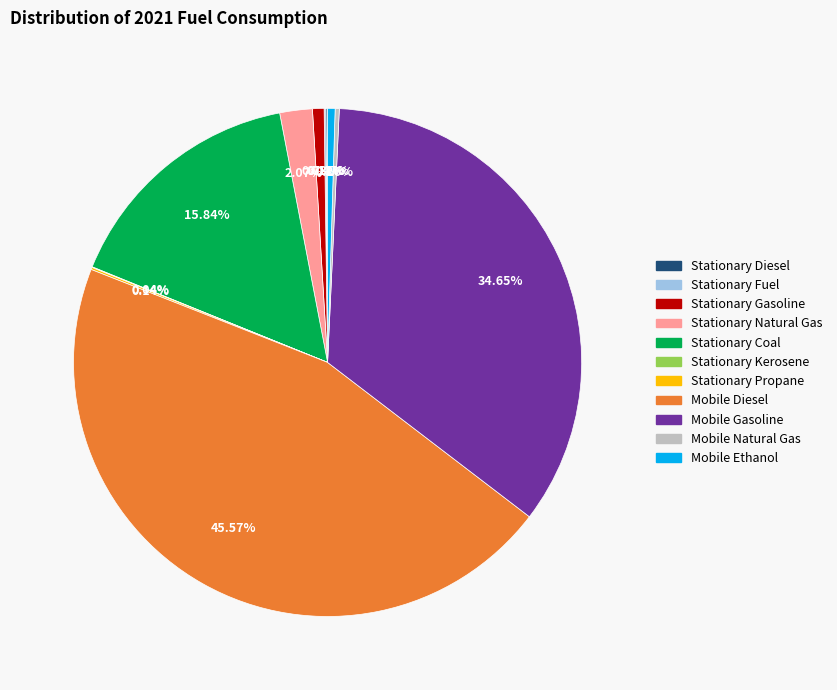

To the nearest percent, what is the combined percentage of Stationary Coal and Stationary Gasoline?

17%